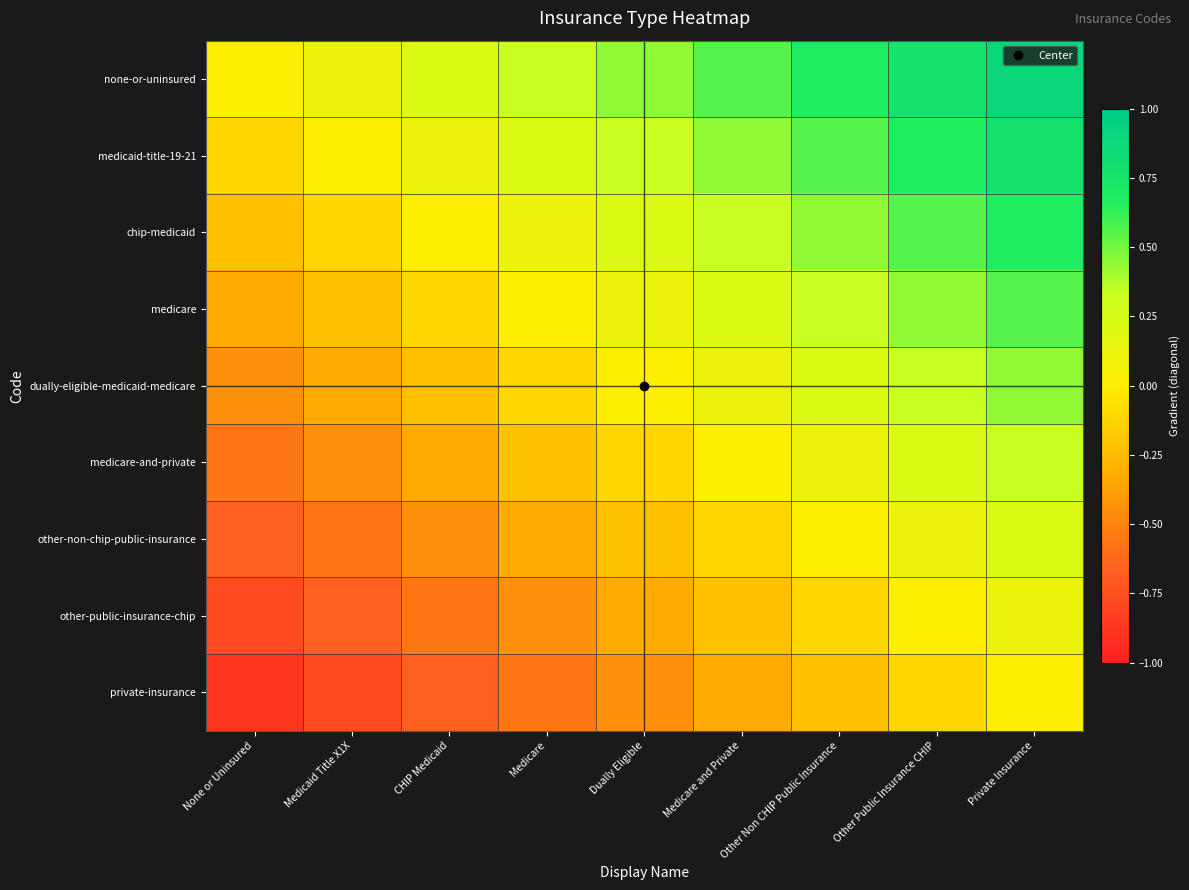

What is the total value across all series at Medicare?

-1.0